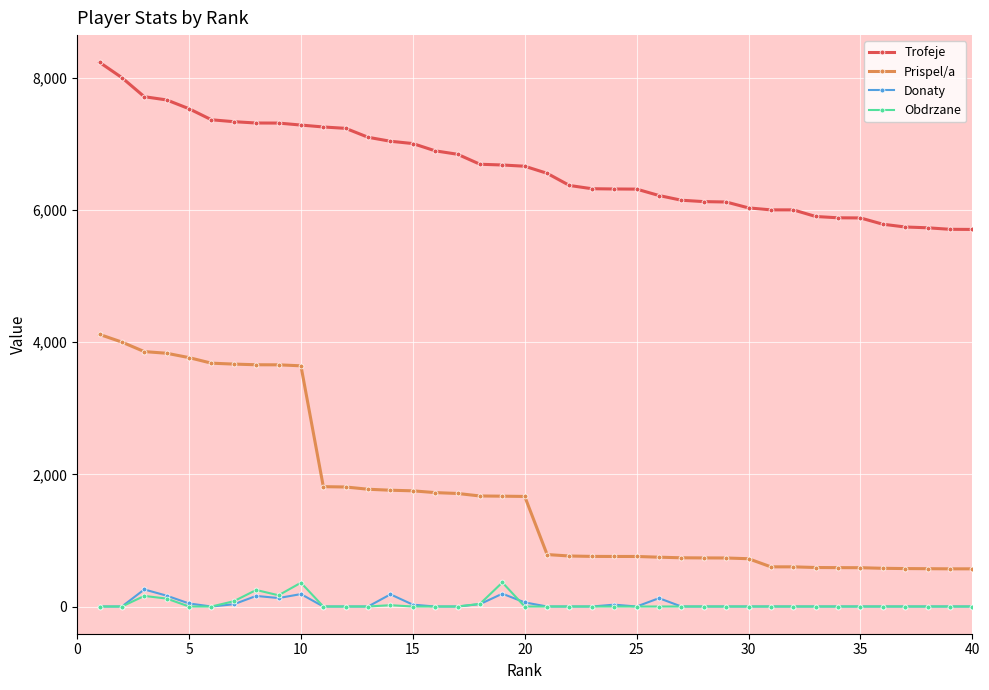

What is the maximum value shown in the chart?

8232